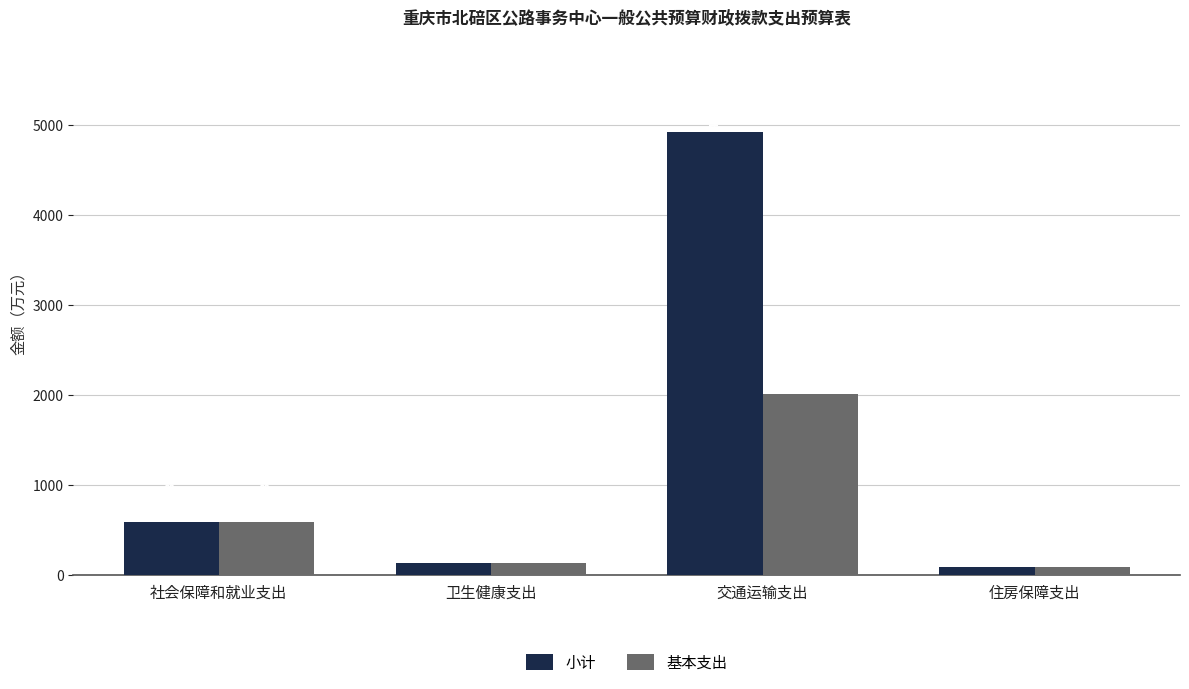

Is the value of 小计 at 卫生健康支出 greater than the value of 基本支出 at 交通运输支出?

No